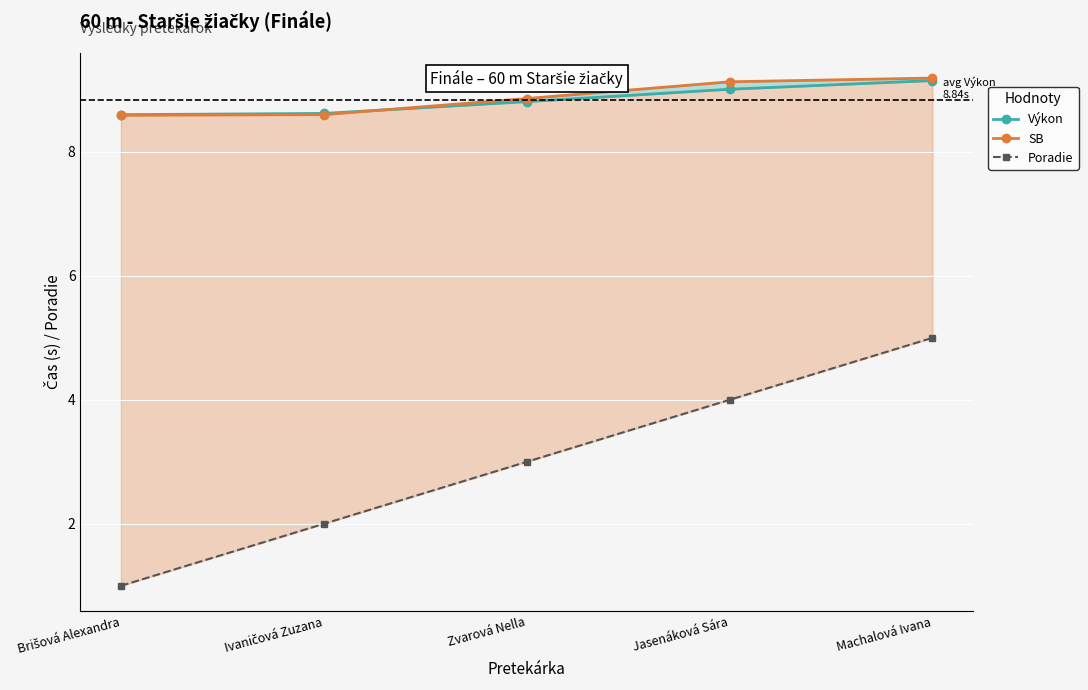

Reading left to right, transcribe all the data shown in this chart.

Výkon: Brišová Alexandra=8.6	Ivaničová Zuzana=8.6	Zvarová Nella=8.8	Jasenáková Sára=9.0	Machalová Ivana=9.2
SB: Brišová Alexandra=8.6	Ivaničová Zuzana=8.6	Zvarová Nella=8.9	Jasenáková Sára=9.1	Machalová Ivana=9.2
Poradie: Brišová Alexandra=1.0	Ivaničová Zuzana=2.0	Zvarová Nella=3.0	Jasenáková Sára=4.0	Machalová Ivana=5.0